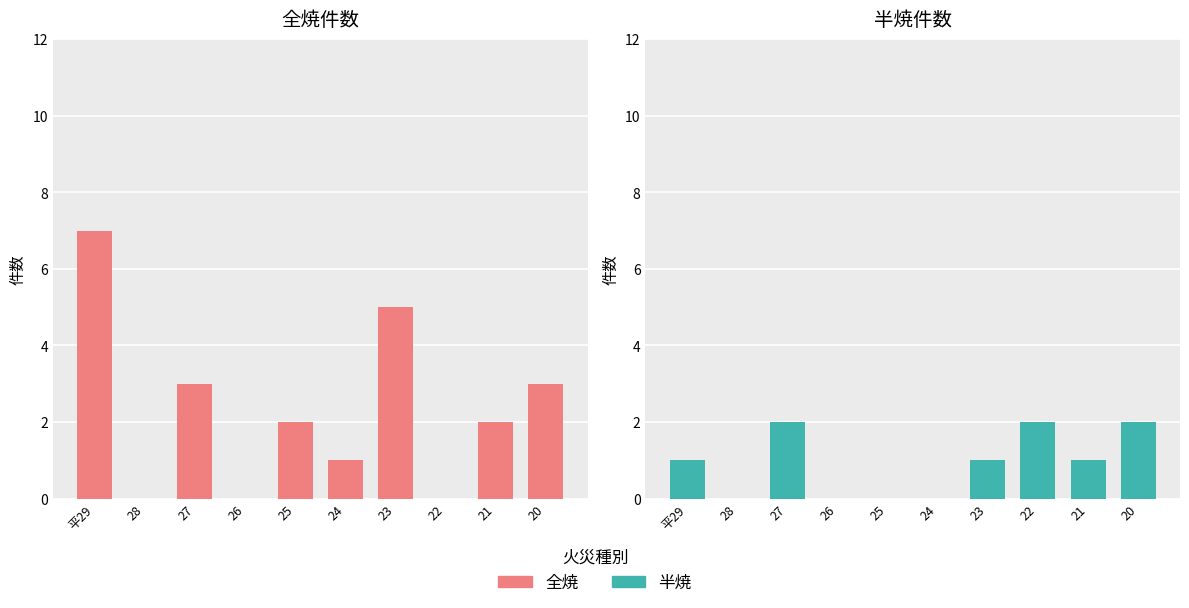

At which category does the chart reach its peak across all series?

平29